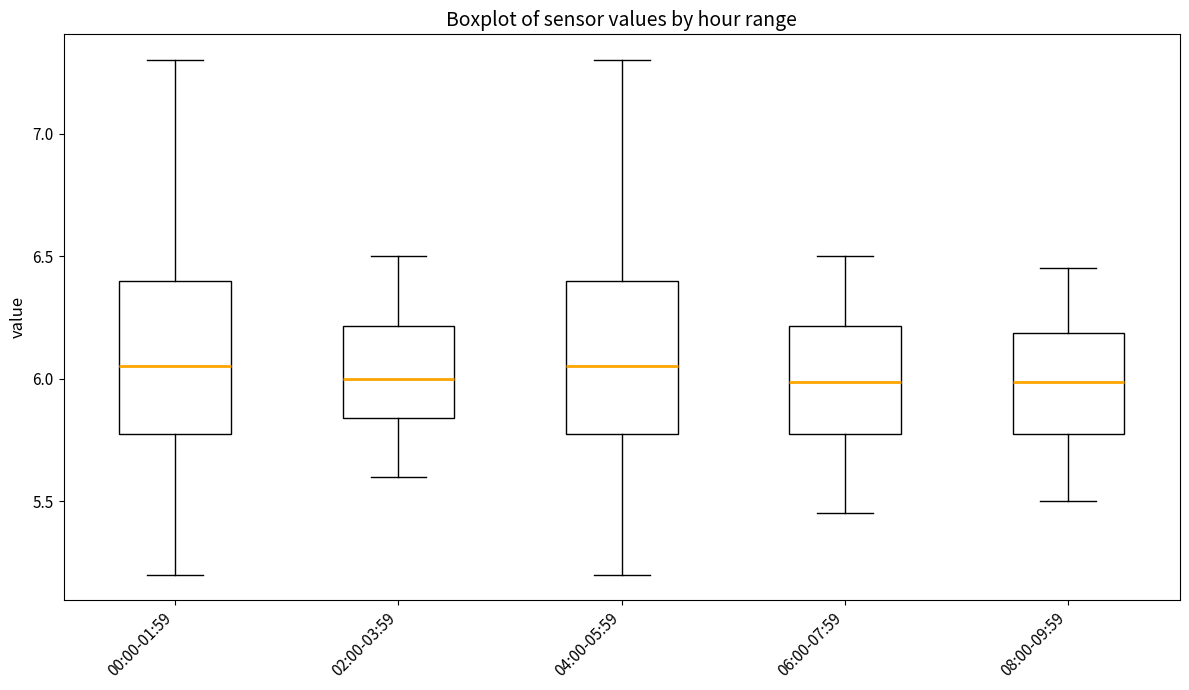

Where is the upper edge of the box for 06:00-07:59 on the y-axis? The values are not printed on the chart, so give them approximately, as read against the axis.

6.20